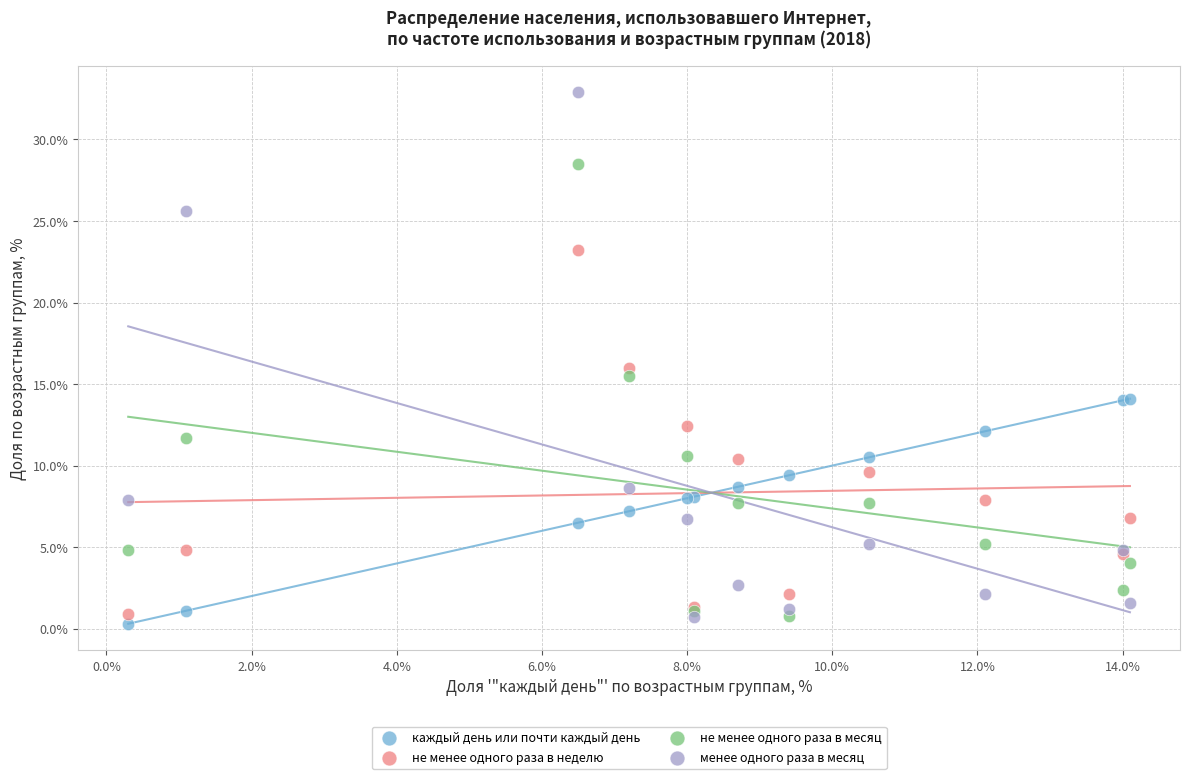

Which series has the widest spread of Y values?

менее одного раза в месяц